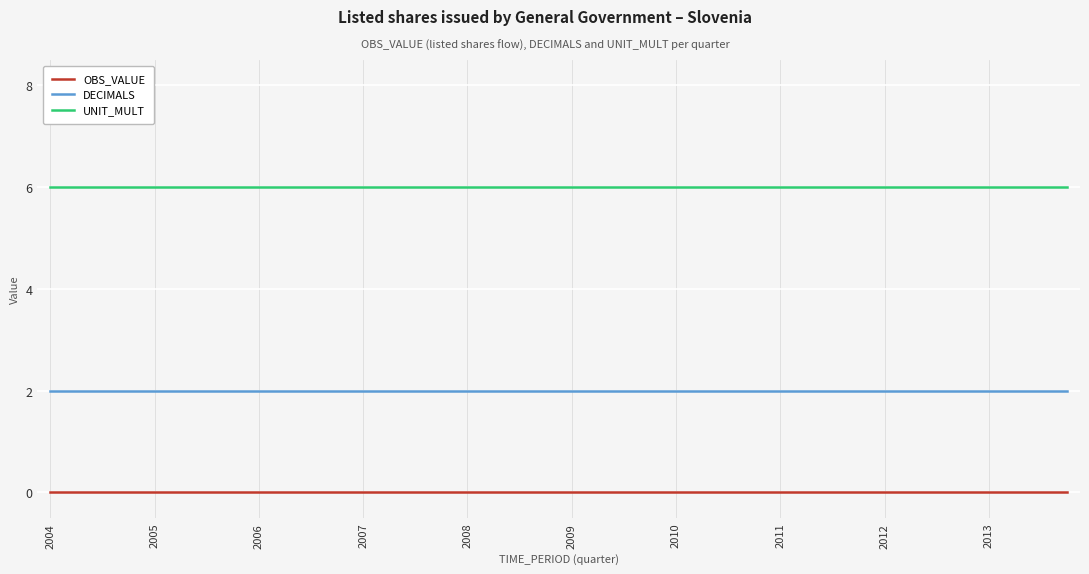

Does the chart have visible grid lines?

Yes